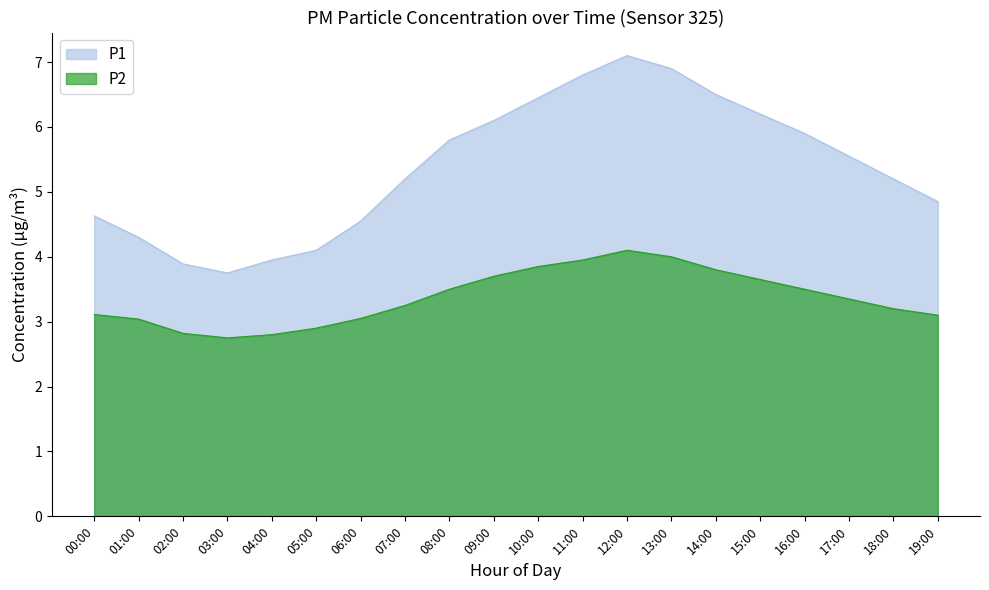

Which category has the highest value across all series?

12:00